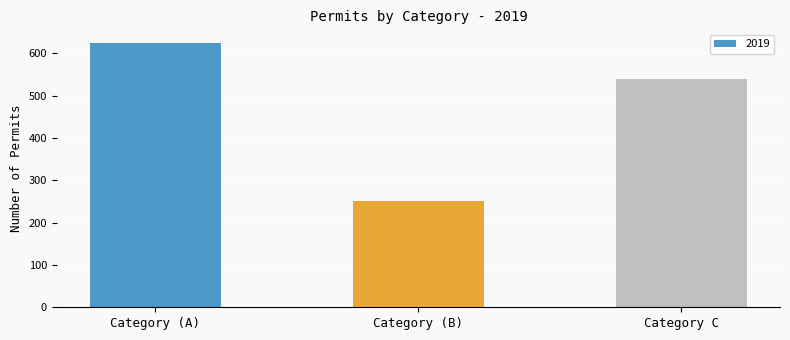

Rank the categories by value from highest to lowest.

Category (A), Category C, Category (B)